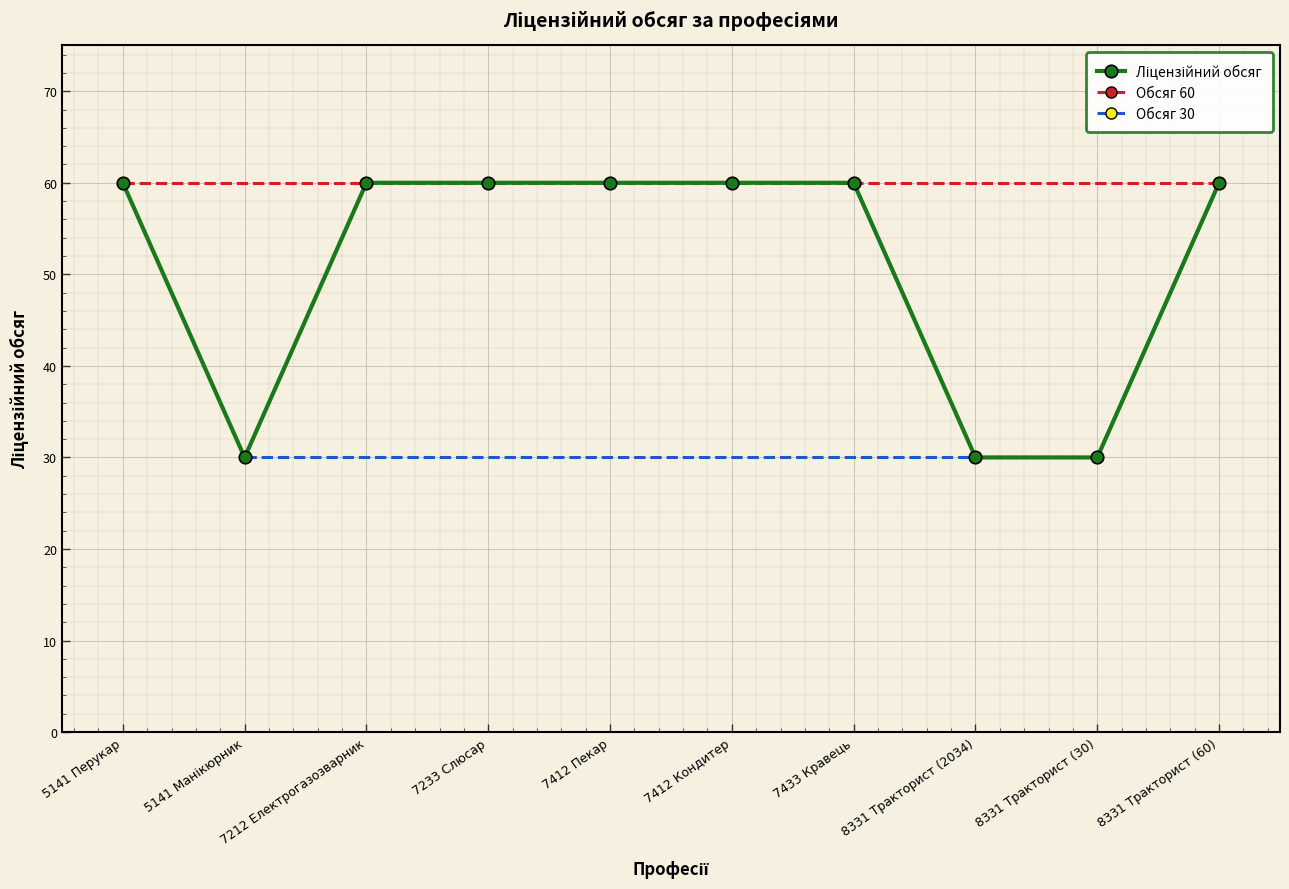

Rank the categories by value from highest to lowest.

5141 Перукар, 7212 Електрогазозварник, 7233 Слюсар, 7412 Пекар, 7412 Кондитер, 7433 Кравець, 8331 Тракторист (60), 5141 Манікюрник, 8331 Тракторист (2034), 8331 Тракторист (30)